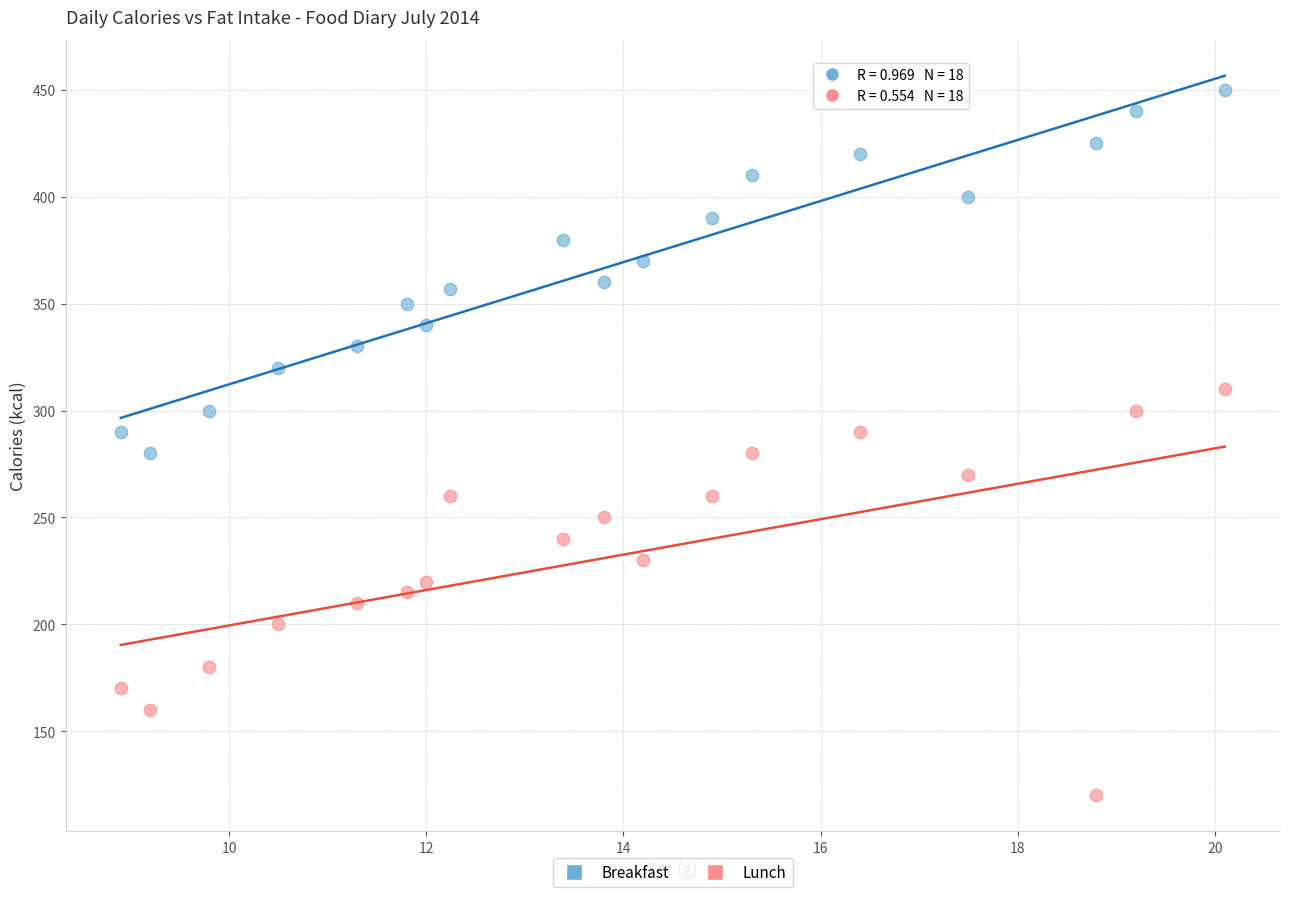

Which series reaches the maximum Y coordinate?

Breakfast